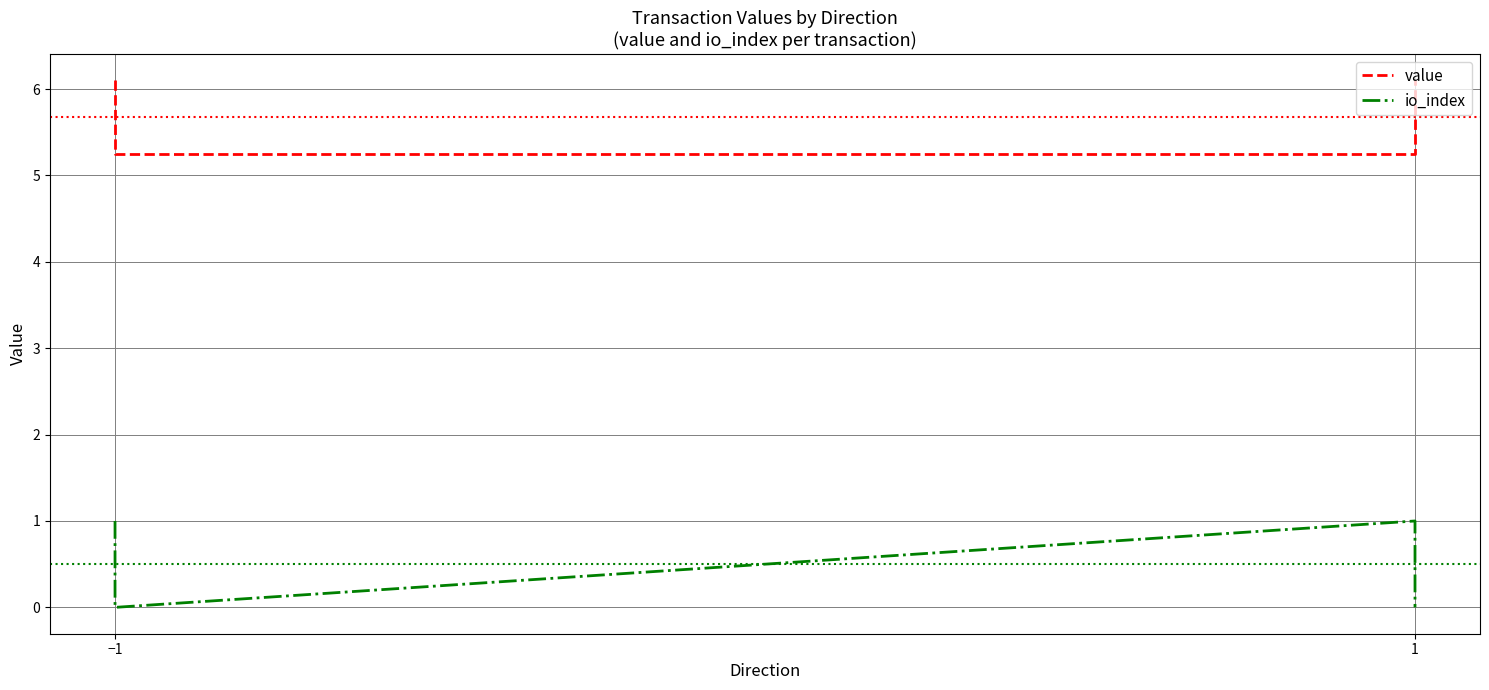

What is the difference between the maximum and minimum values in the io_index series?

1.0